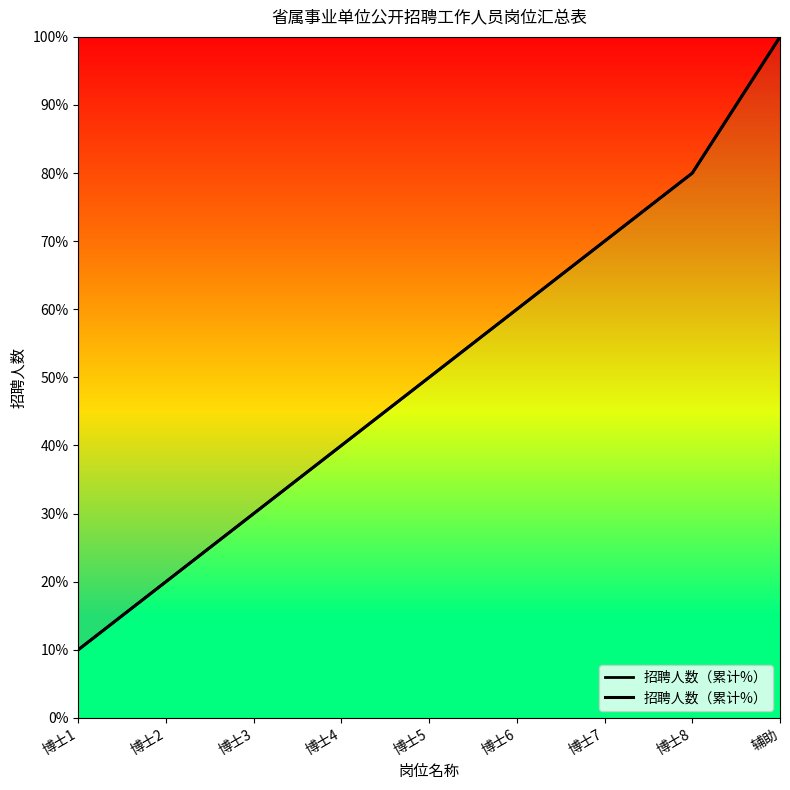

What is the difference between the values at 博士8 and 博士7?

10